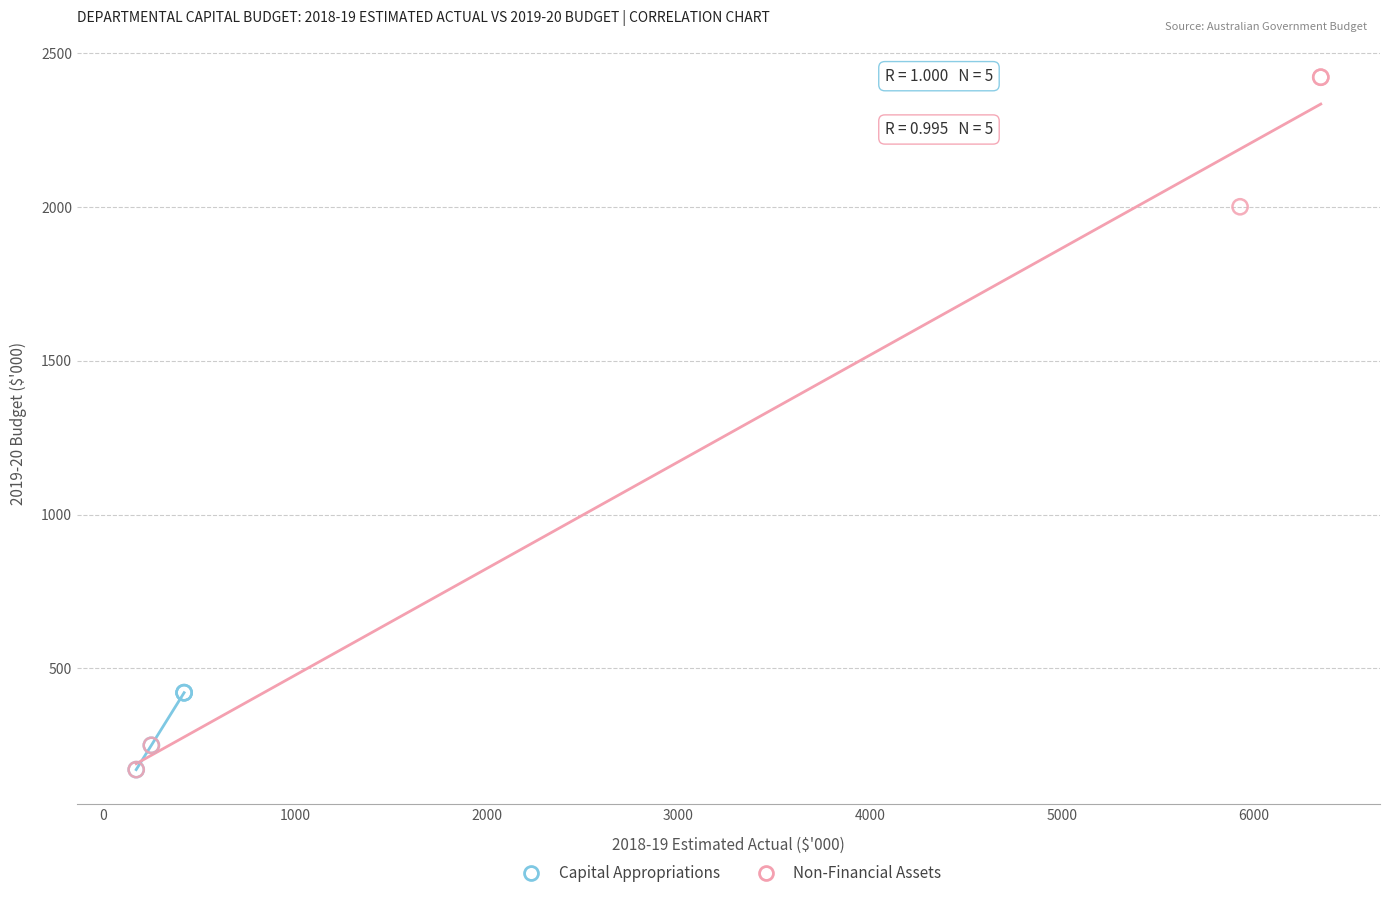

What are all the series names shown in the legend?

Capital Appropriations, Non-Financial Assets